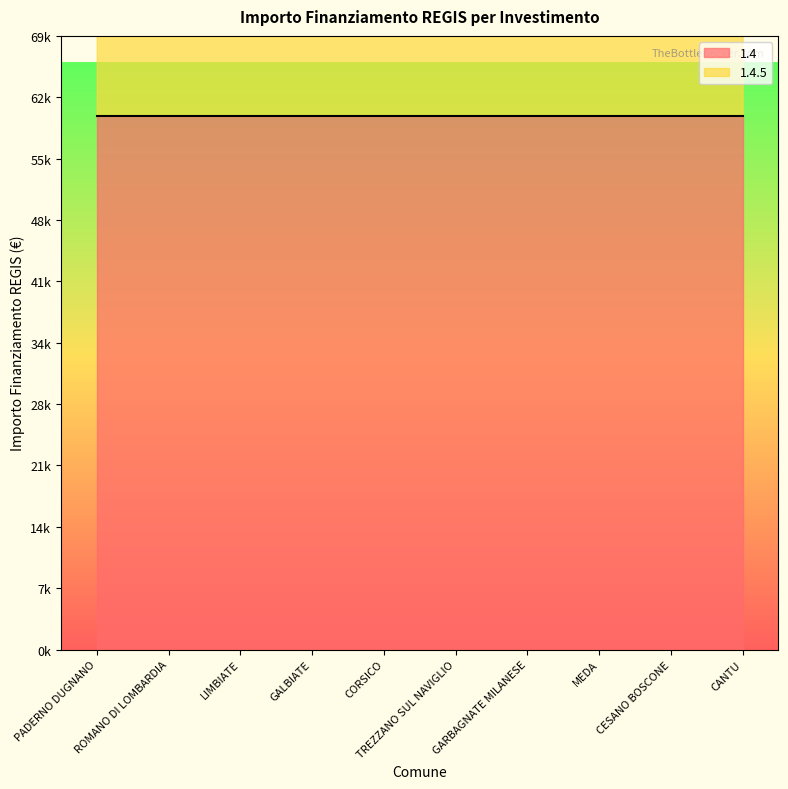

The value at GARBAGNATE MILANESE is 119932. True or false?

True